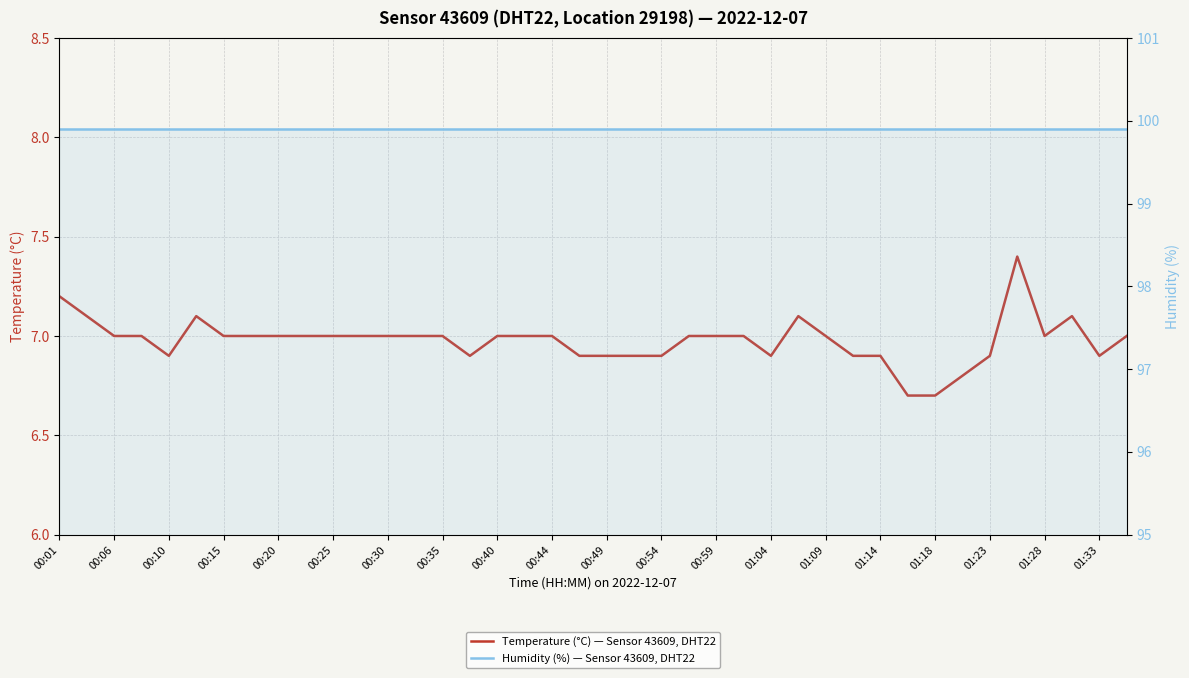

What is the approximate value of Humidity (%) — Sensor 43609, DHT22 at 21?

99.9